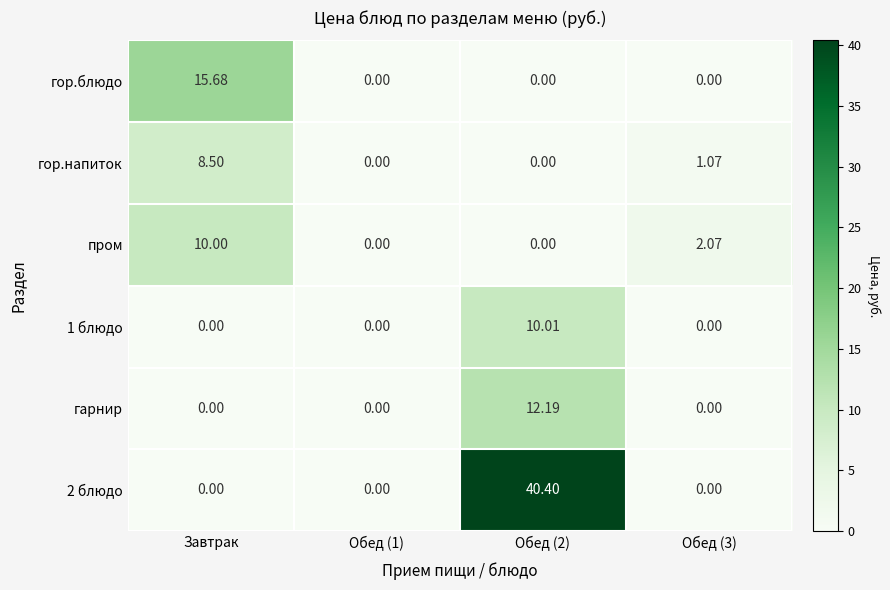

Is the value of гор.блюдо at Обед (1) greater than the value of 2 блюдо at Обед (2)?

No